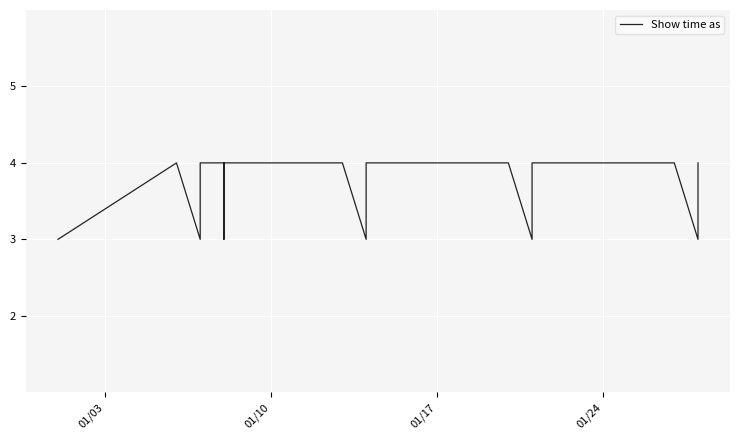

Reading left to right, list all the values displayed in this chart.

3	4	3	4	4	3	4	4	3	4	4	3	3	4	4	3	3	4